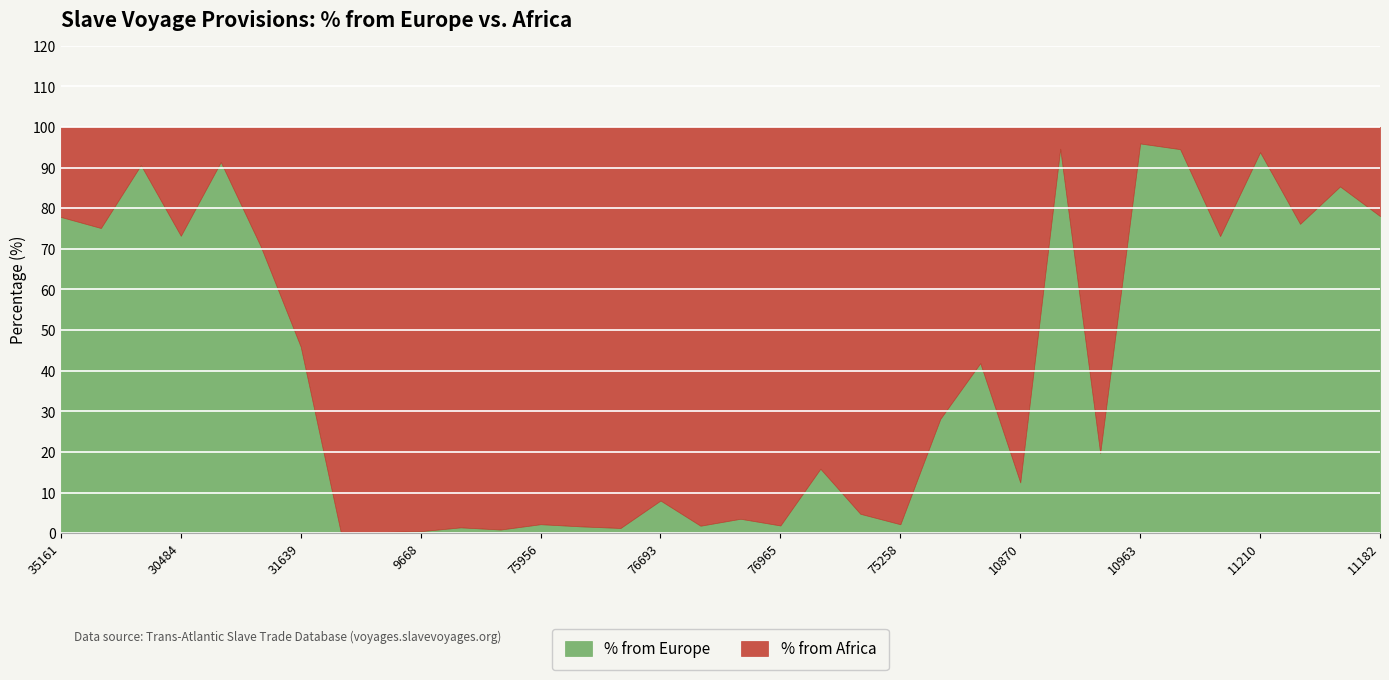

At which category does % from Africa reach its first local valley?

33330